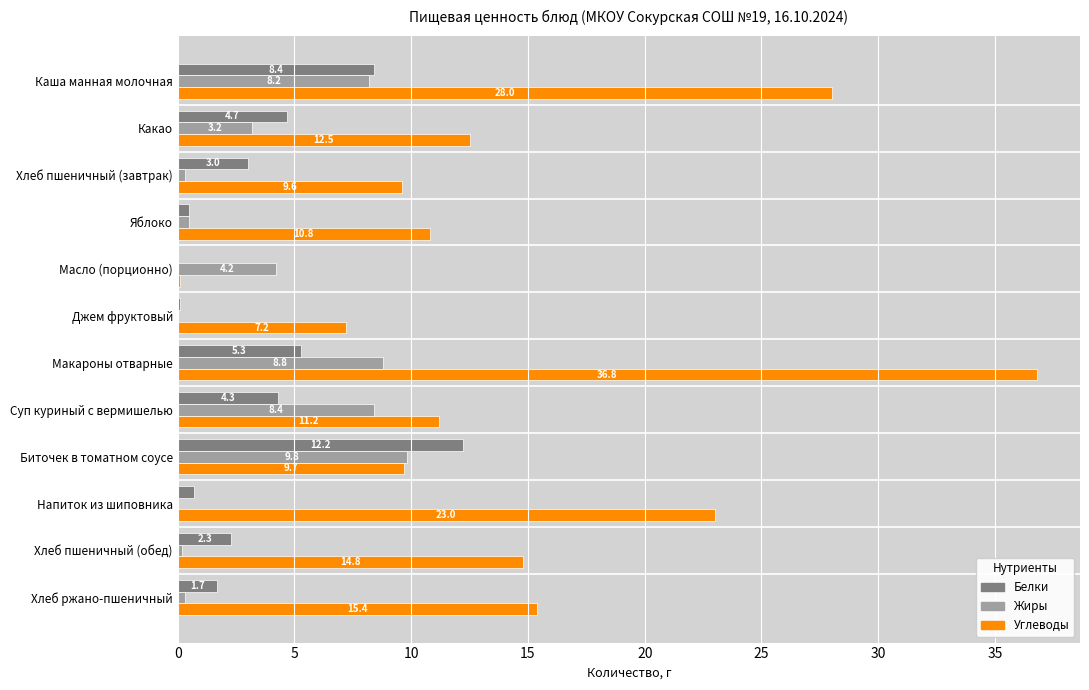

What is the maximum value for Жиры?

9.8